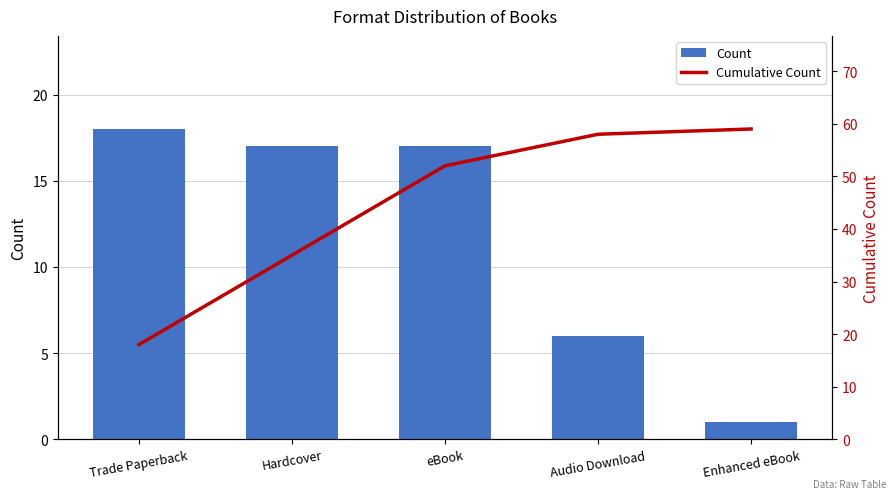

What is the difference between the maximum and second lowest values in the Cumulative Count series?

24